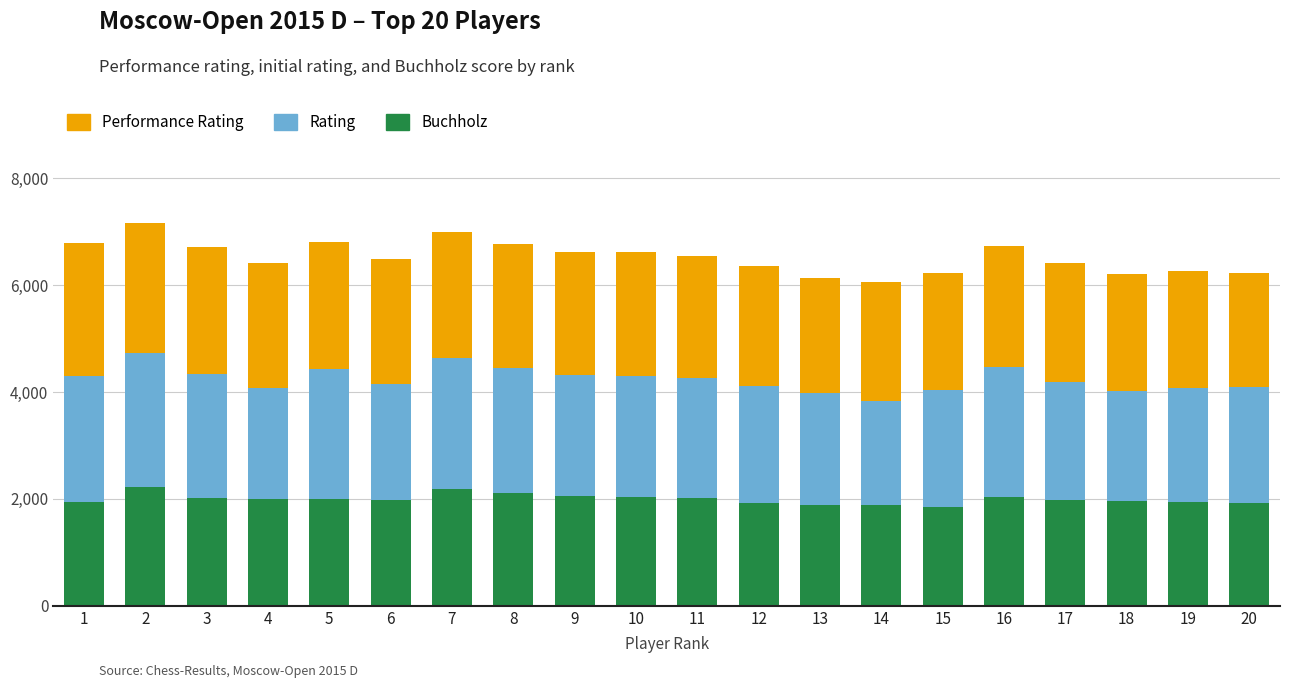

Count the number of data series in this chart.

3